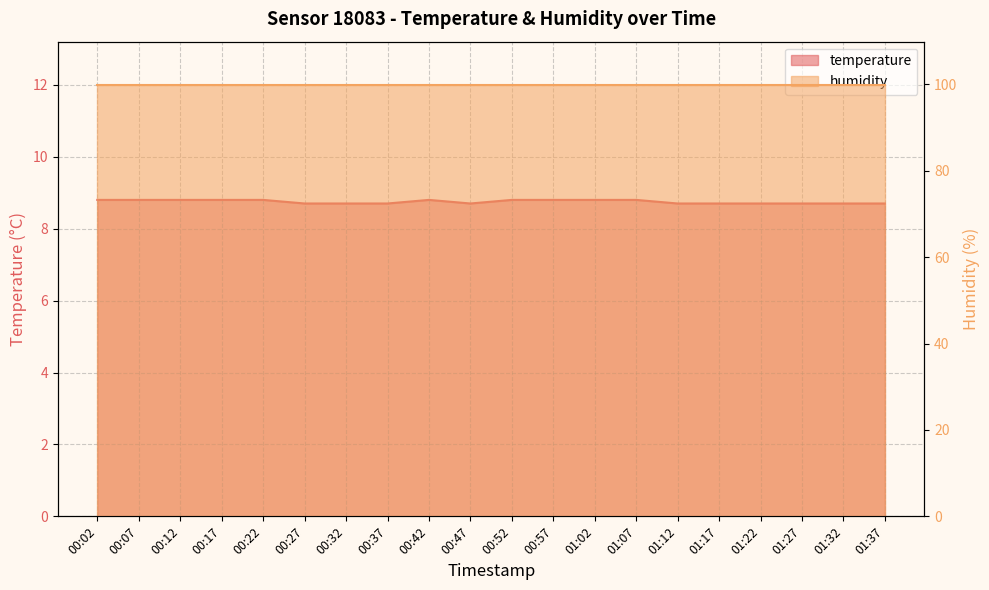

Where is the first local maximum?

00:42